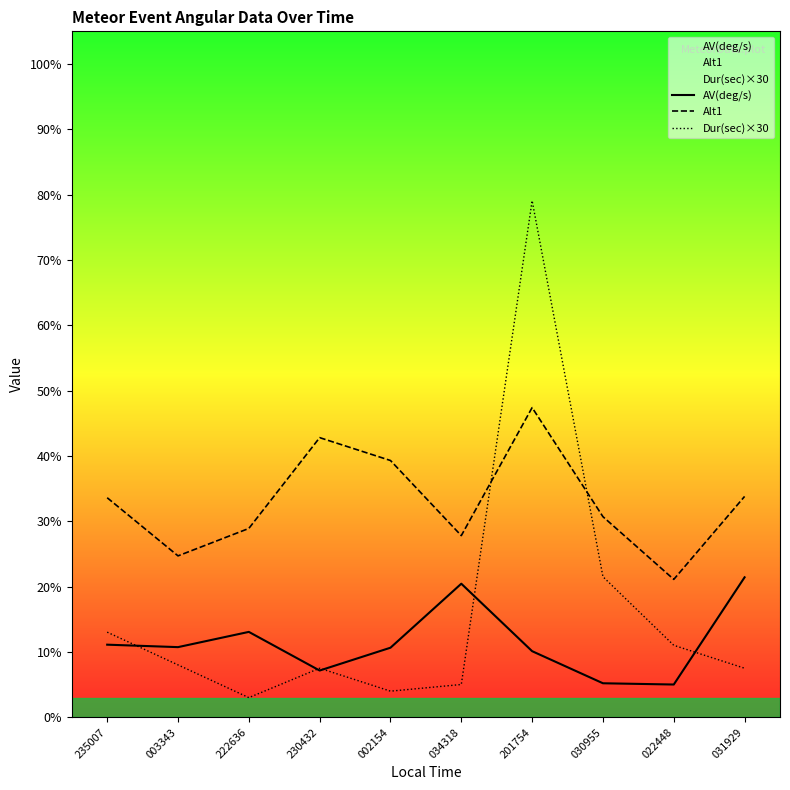

Reading right to left, what are all the values shown in this chart?

AV(deg/s): 031929=21.4	022448=5.0	030955=5.2	201754=10.1	034318=20.4	002154=10.6	230432=7.1	222636=13.1	003343=10.7	235007=11.1
Alt1: 031929=33.8	022448=21.1	030955=30.7	201754=47.4	034318=27.8	002154=39.3	230432=42.8	222636=28.9	003343=24.7	235007=33.6
Dur(sec)×30: 031929=7.5	022448=11.0	030955=21.5	201754=79.1	034318=5.0	002154=4.0	230432=7.5	222636=3.0	003343=8.0	235007=13.0